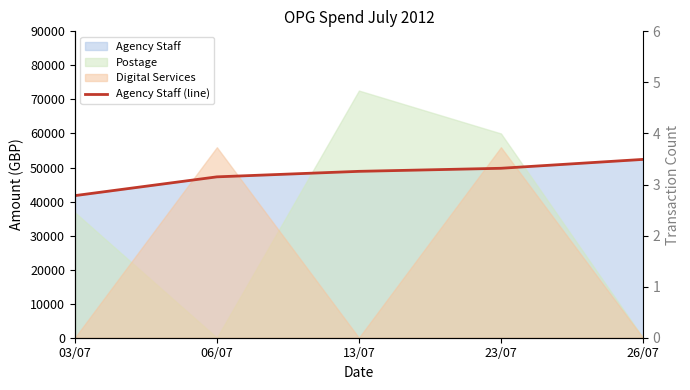

What is the difference between the maximum and minimum values?

10640.9